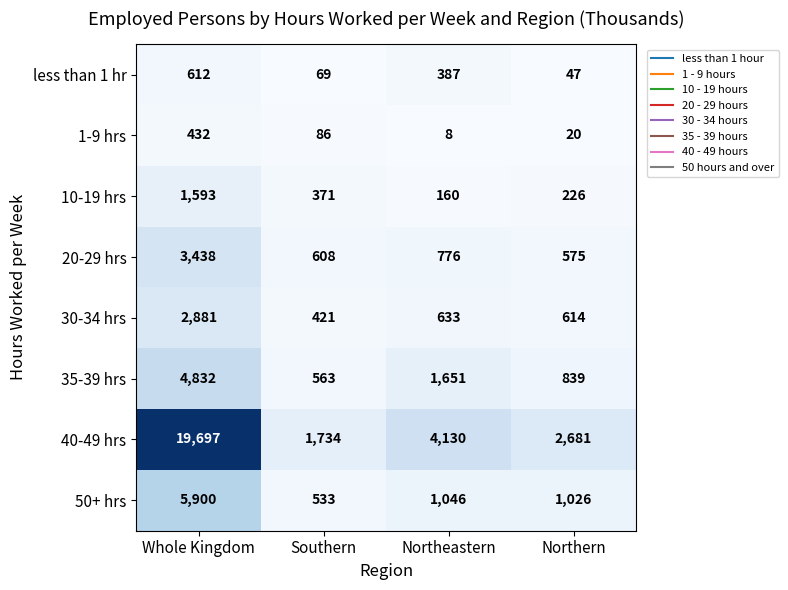

What is the greatest value displayed?

19697